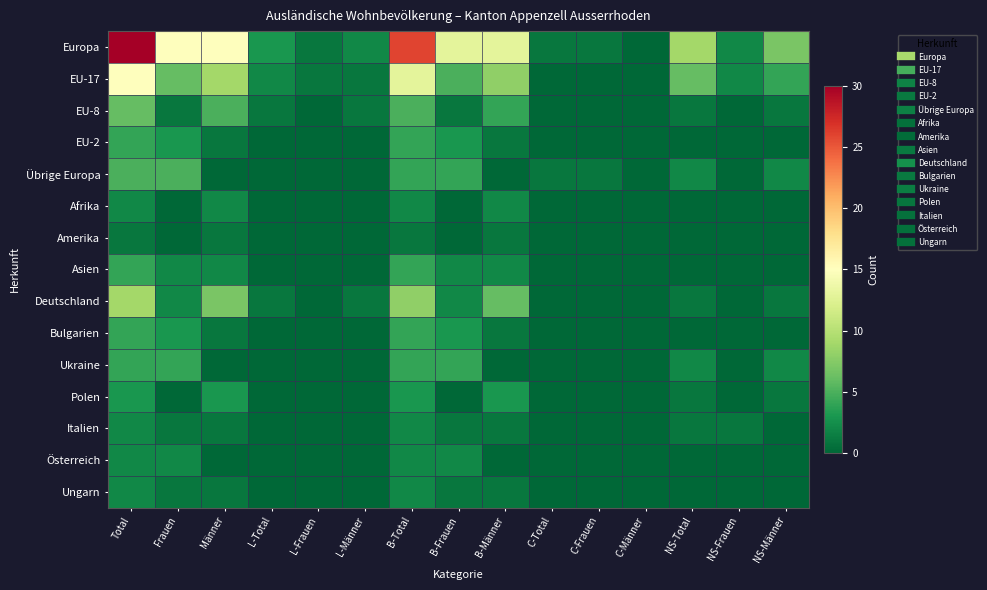

Which series has the largest range (max minus min)?

Europa